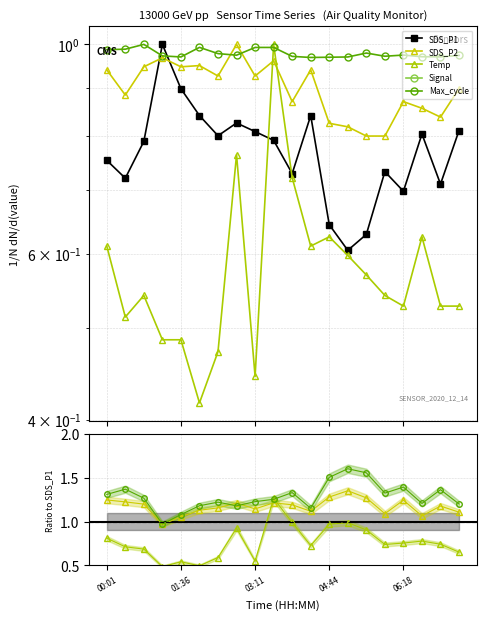

What is the difference between the SDS_P1 values at 05:08 and 04:21?

0.2